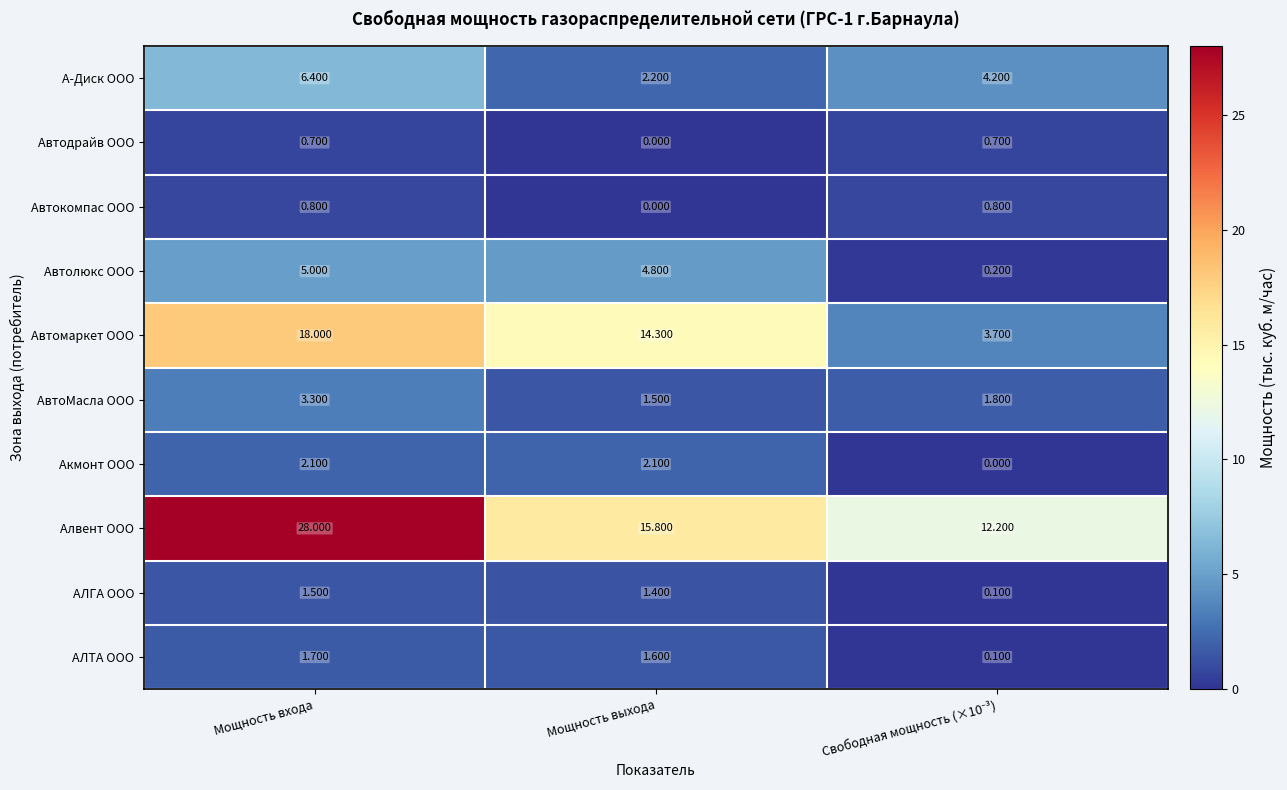

Is the value of Автодрайв ООО at Мощность выхода greater than the value of А-Диск ООО at Мощность входа?

No